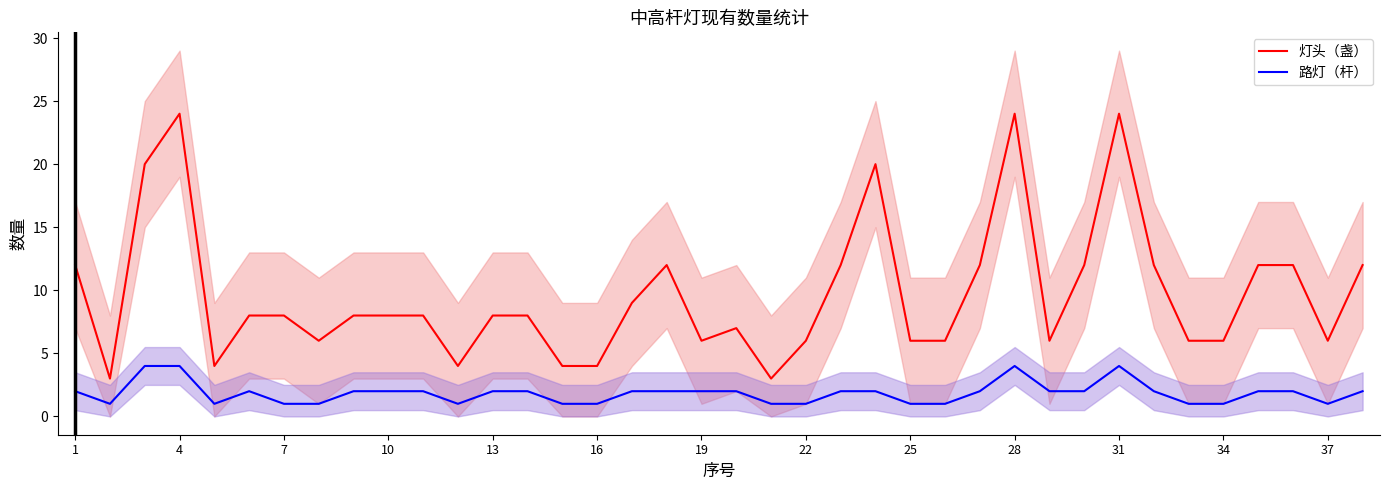

What is the difference between the maximum and minimum values in the 路灯（杆） series?

3